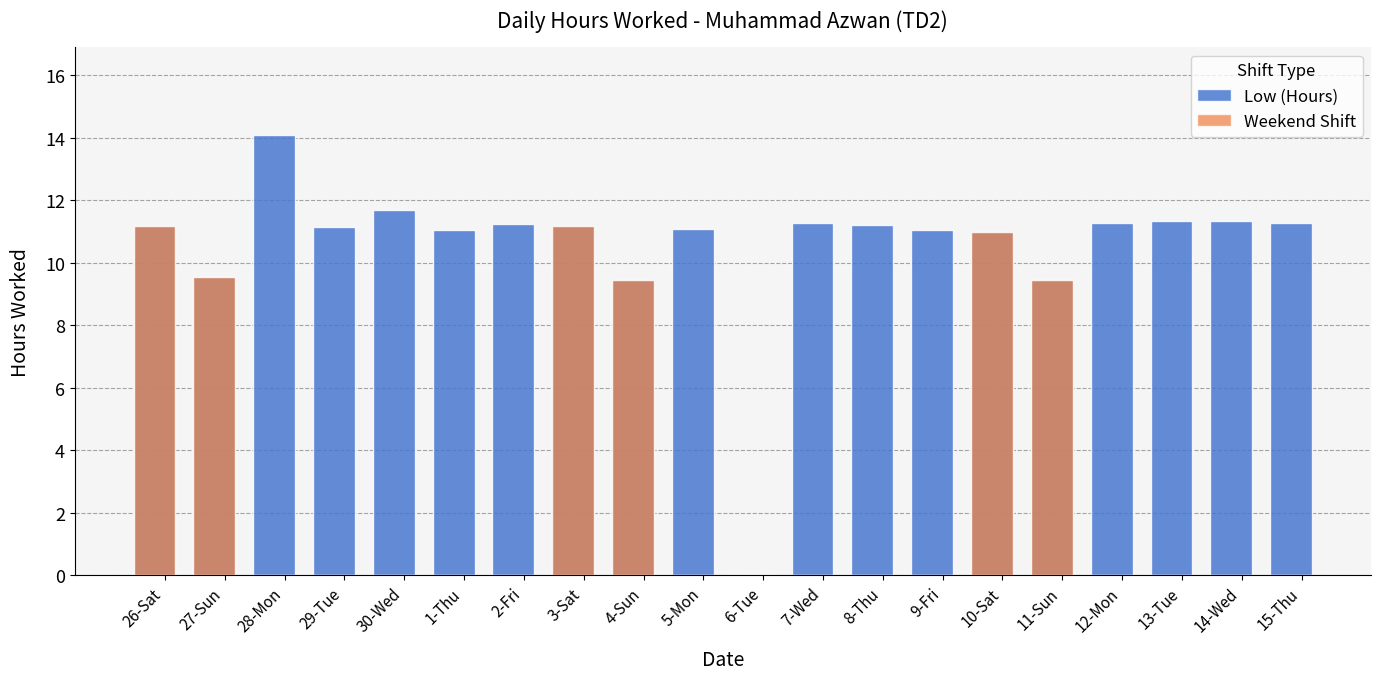

Rank the series by their maximum value, from highest to lowest.

Low (Hours), Weekend Shift